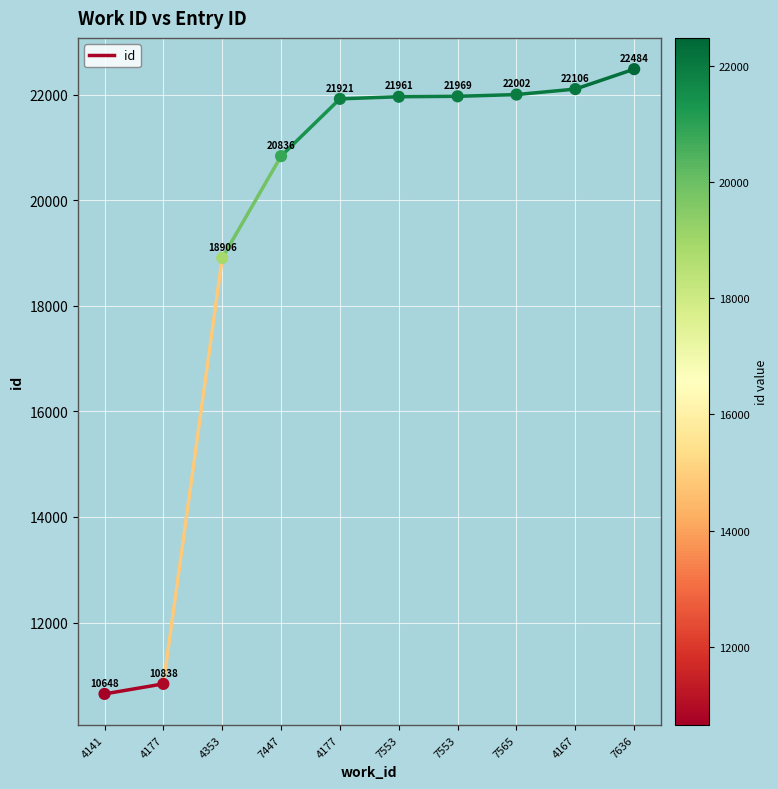

What Y value in the scatter plot is closest to 16566?

18906